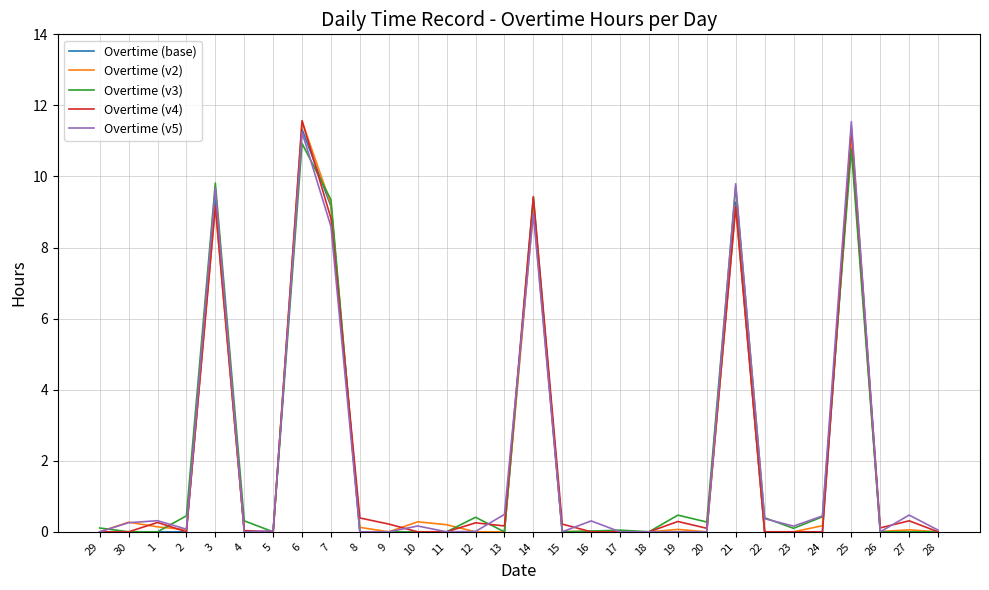

What is the average value of the Overtime (v3) series?

2.1